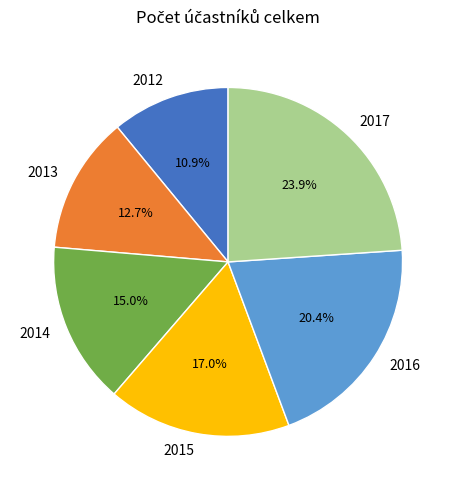

Is there a majority slice in this chart?

No